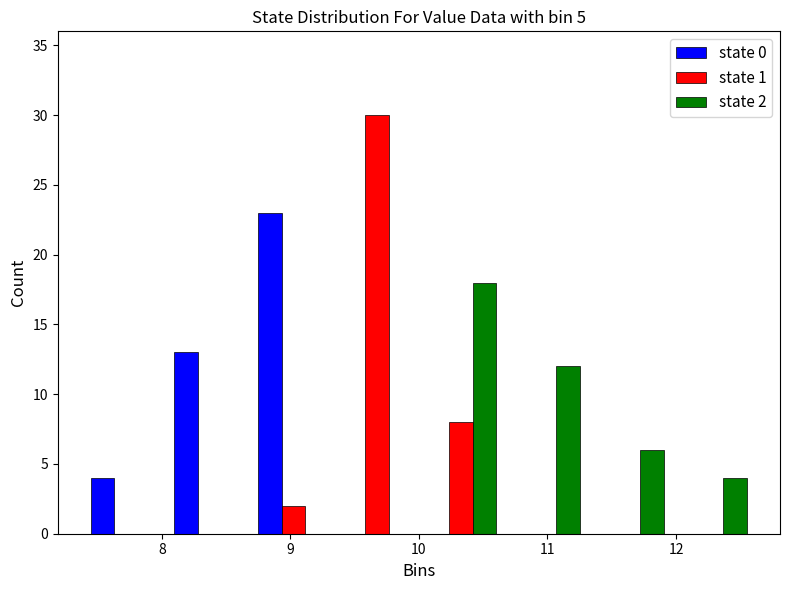

In the state 2 series, which range on the x-axis has the tallest bar?

10.00 to 10.65